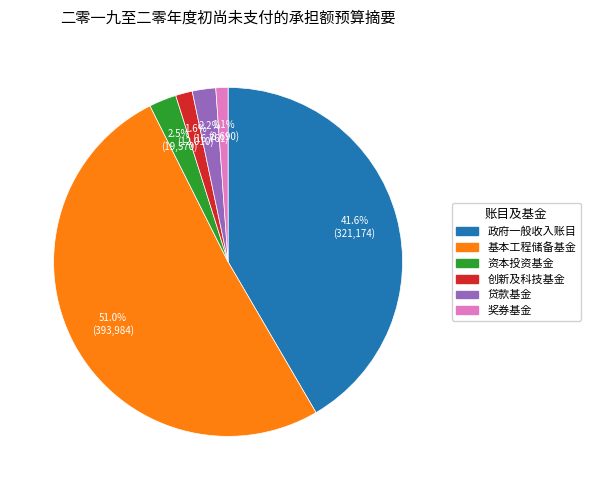

Which category accounts for the majority?

基本工程储备基金